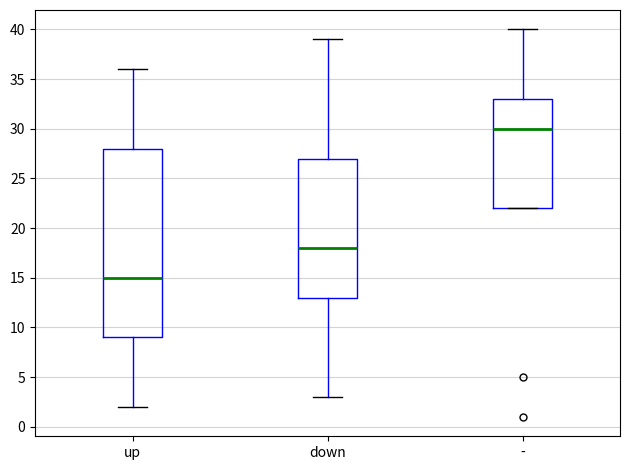

Which box is the tallest, from its lower edge to its upper edge?

up